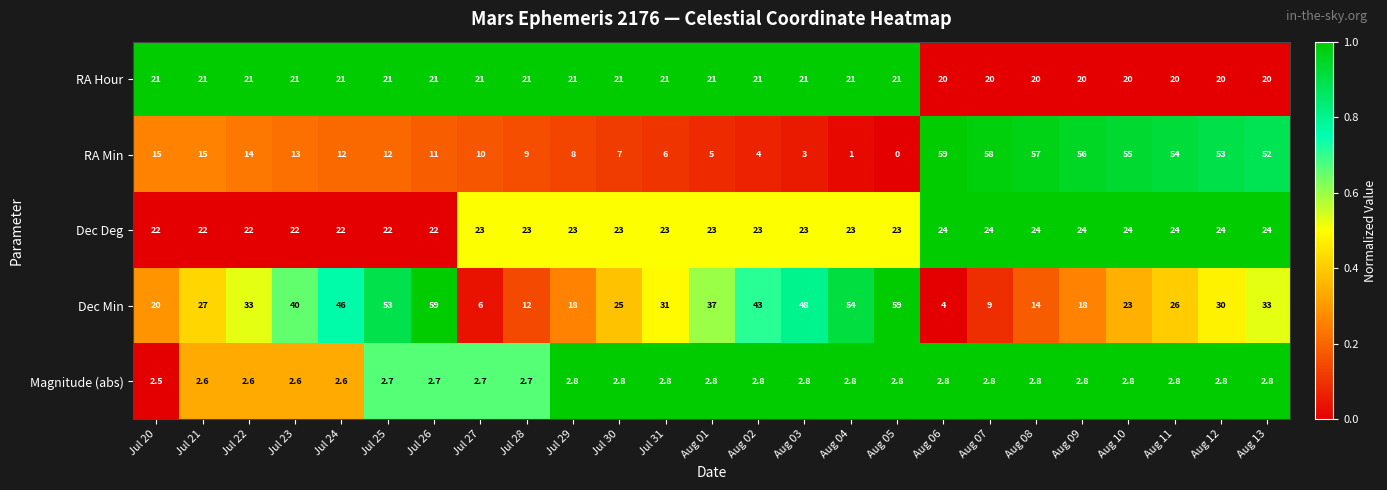

Count the number of categories in the chart.

25